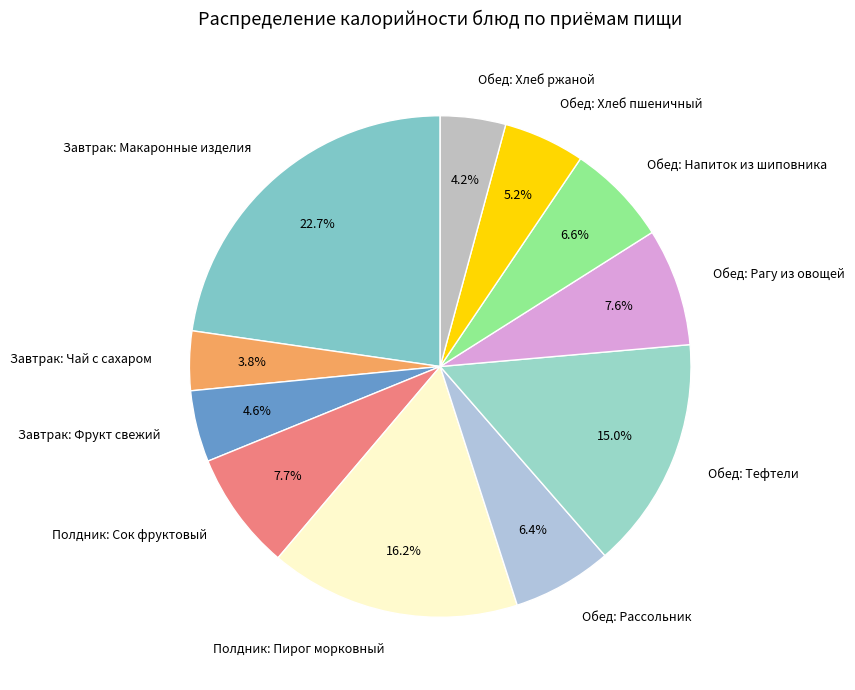

True or false: Полдник: Пирог морковный accounts for 9% of the total.

False